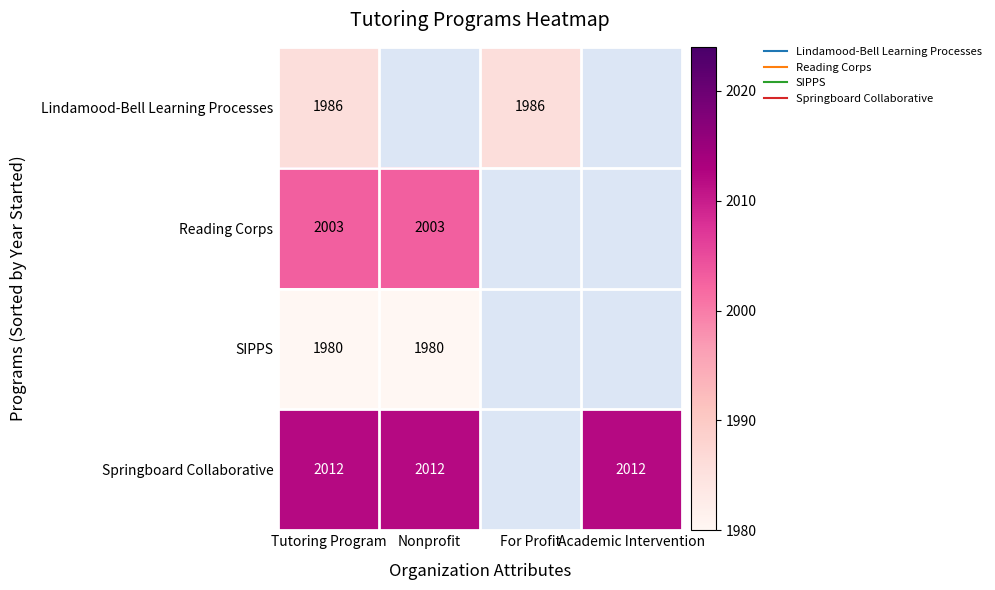

At how many categories does at least one series exceed 1993?

3